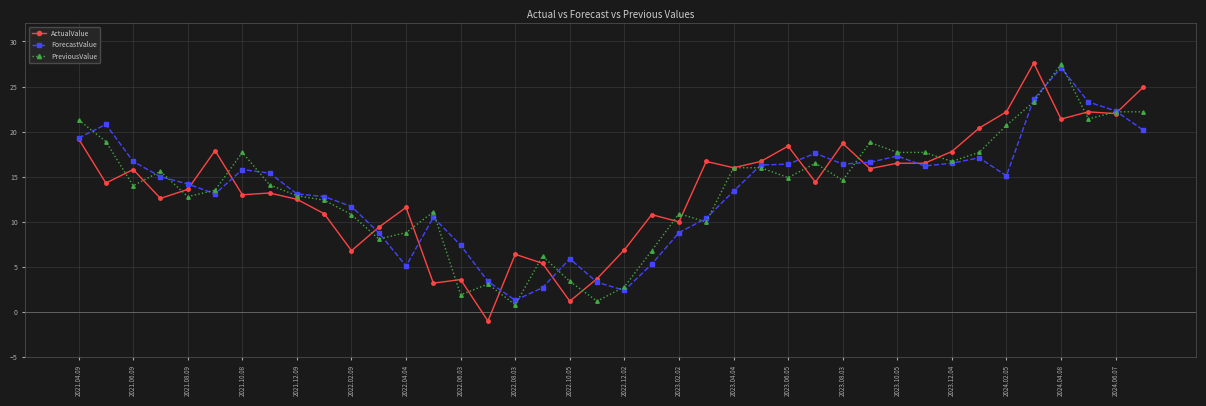

What is the minimum value for ForecastValue?

1.3